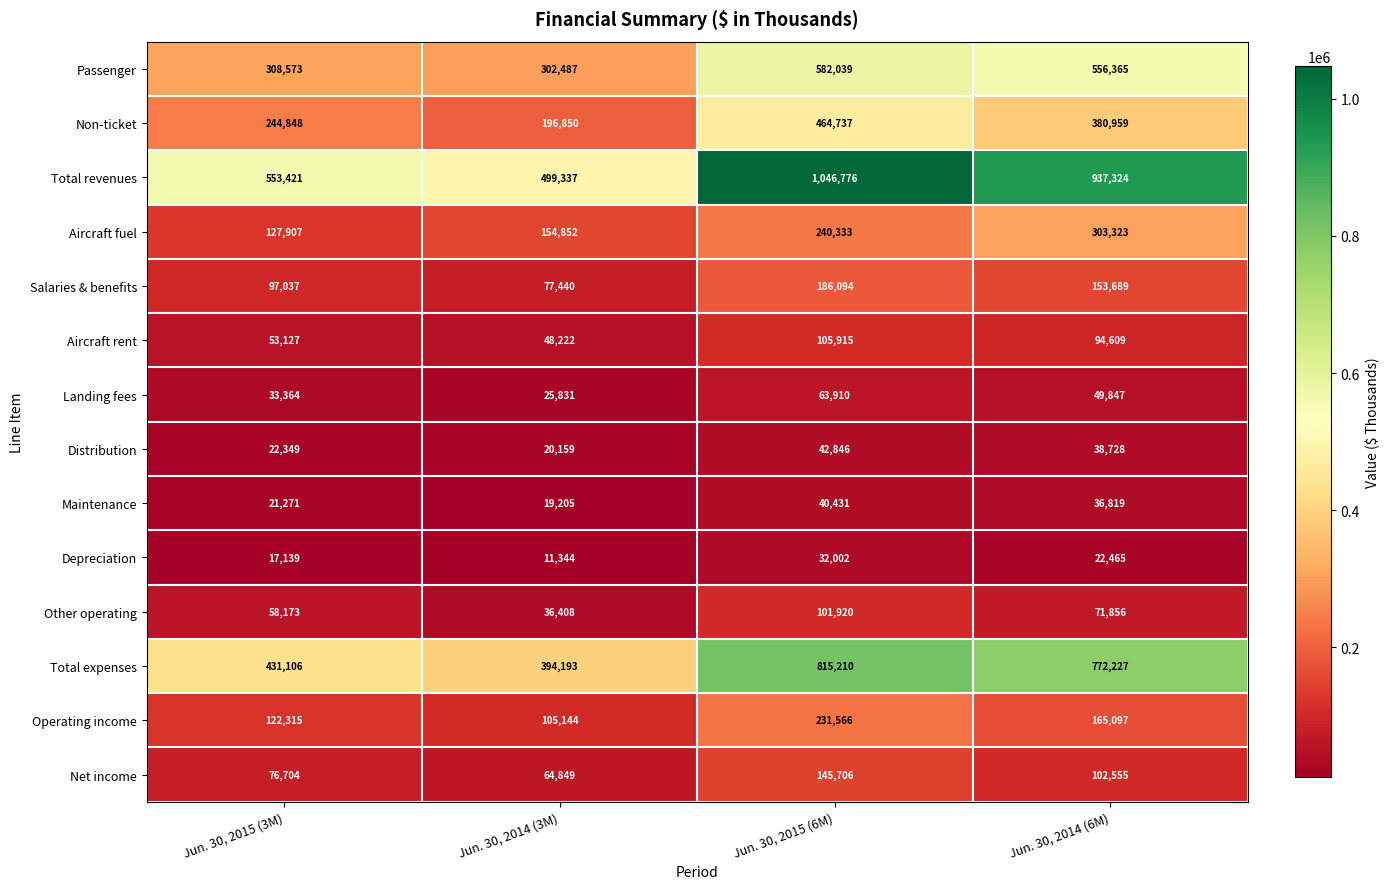

The Total revenues series shows 937324 at Jun. 30, 2014 (6M). True or false?

True